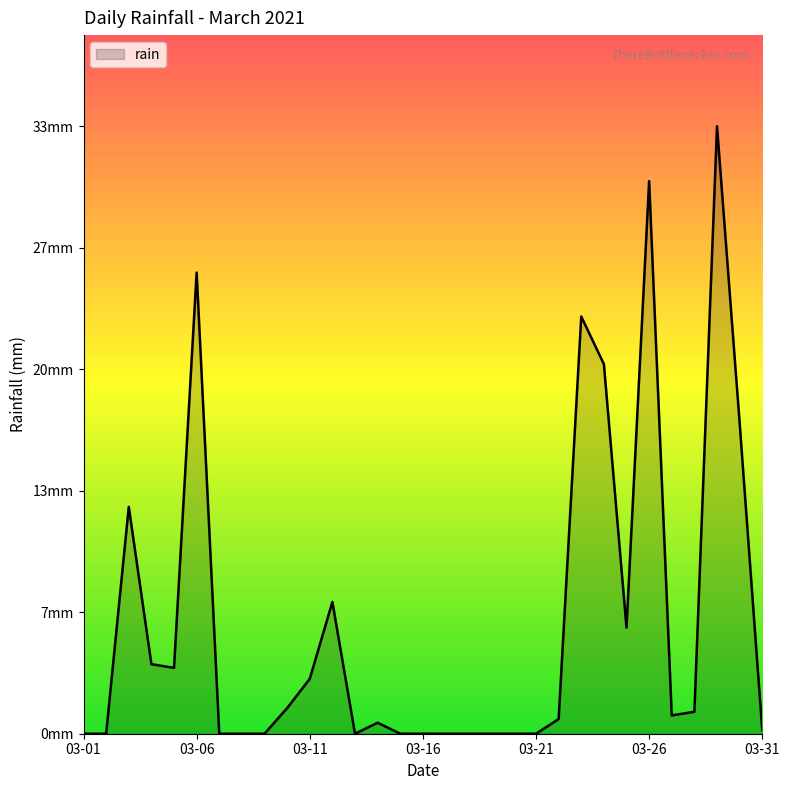

How many interior local peaks (higher than both neighbors) does the data have?

7